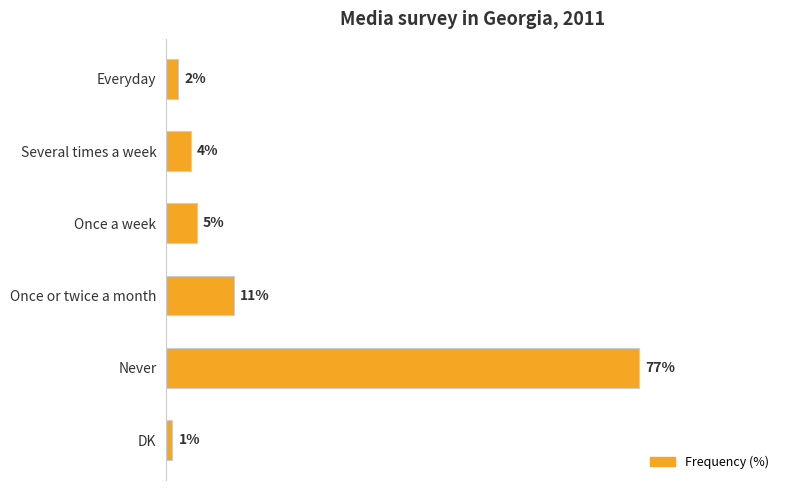

What is the label of the 4th bar from the top?

Once or twice a month